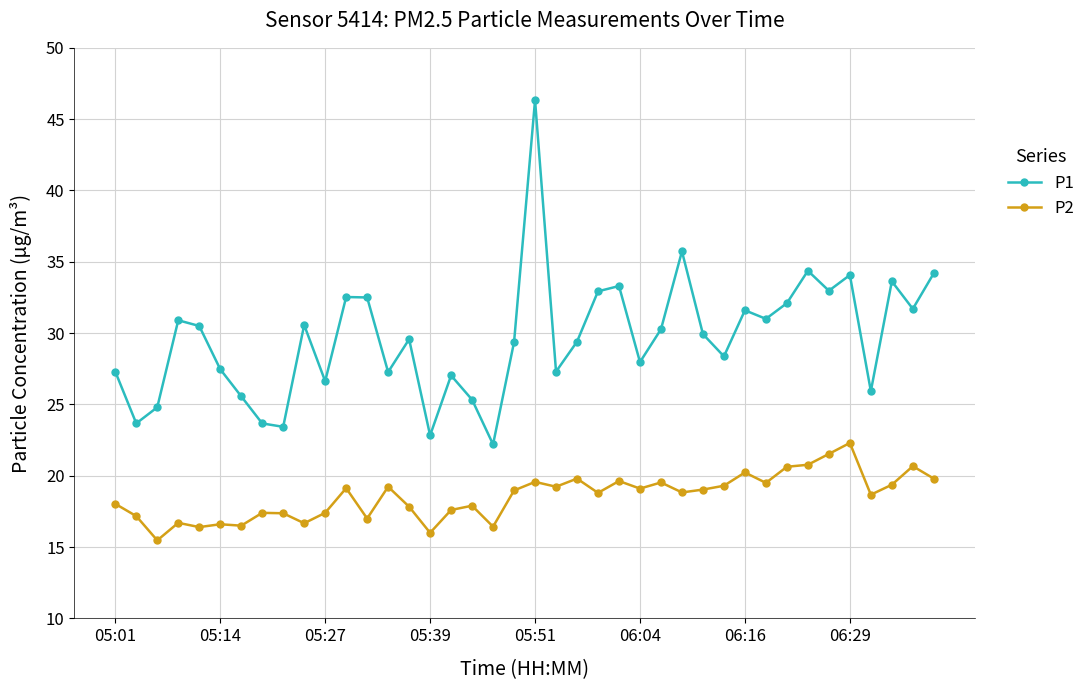

True or false: P1 has more than 0 points higher than both neighbors.

True